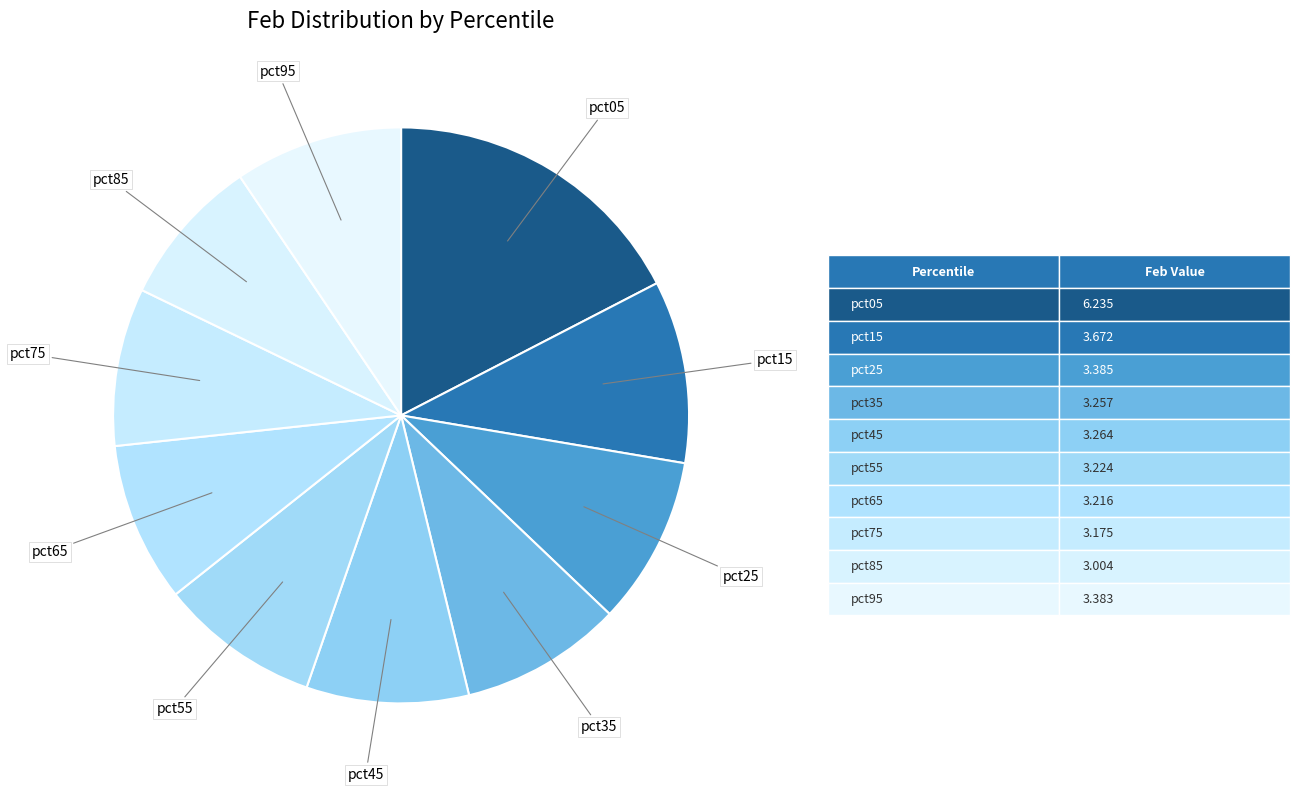

How many slices are in this pie chart?

10